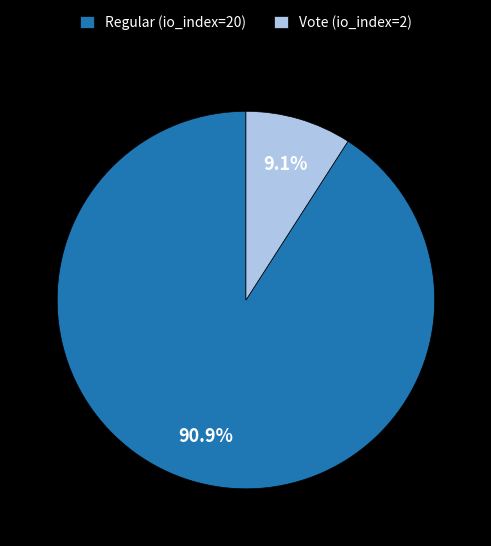

True or false: Regular (io_index=20) accounts for 83% of the total.

False